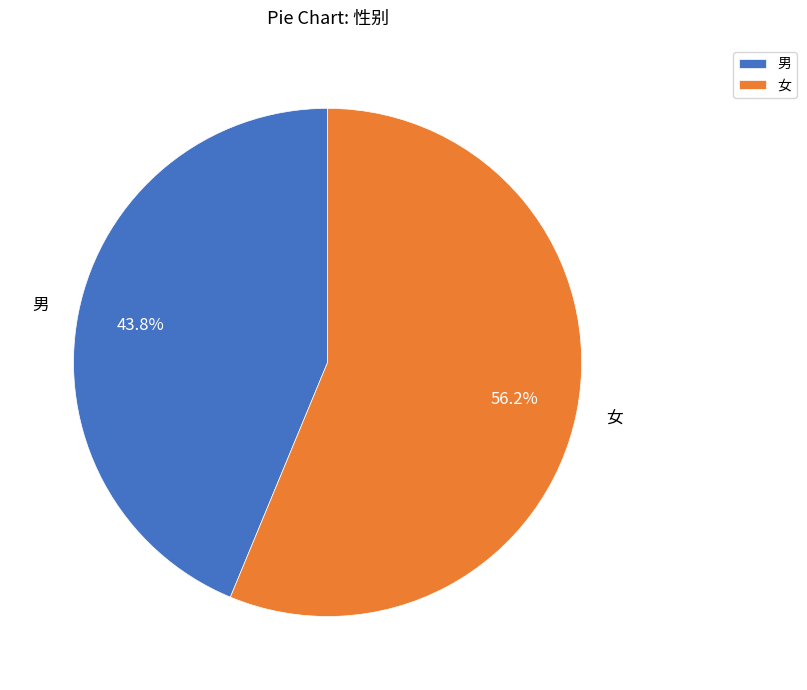

Which slice is the smallest?

男